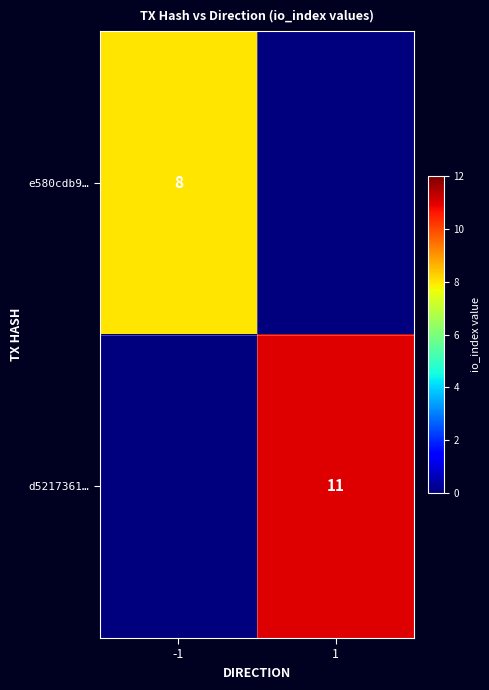

At how many categories does at least one series exceed 3?

2